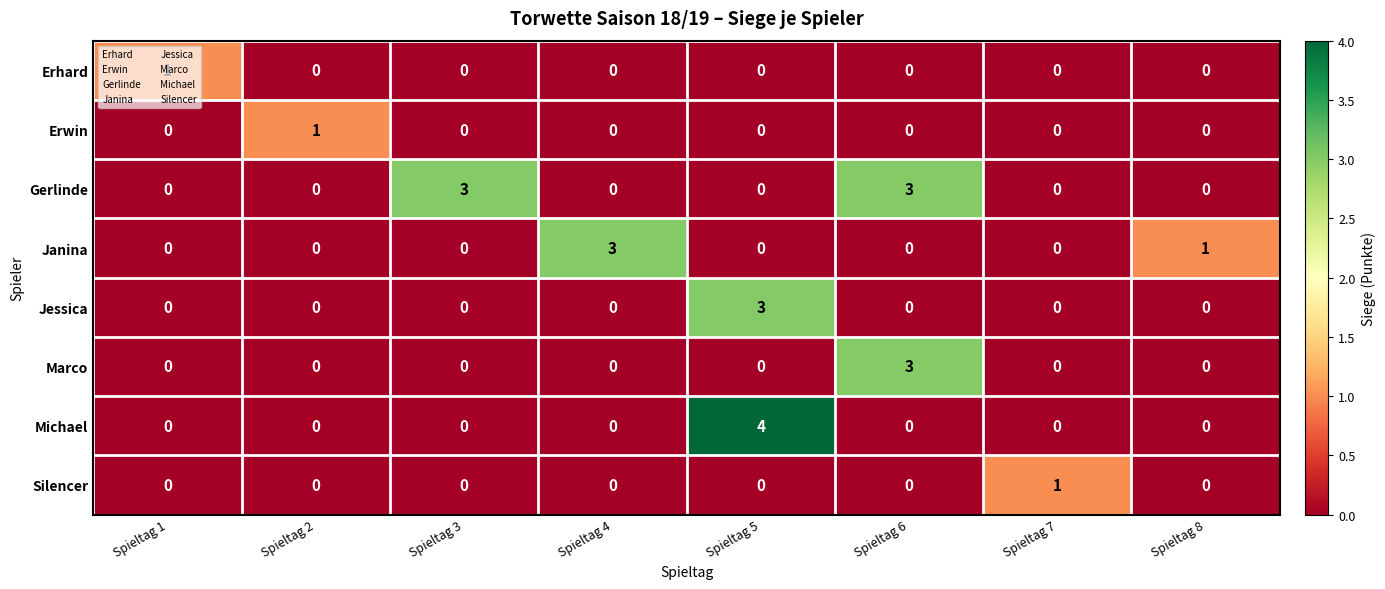

At which category is the sum across all series the highest?

Spieltag 5